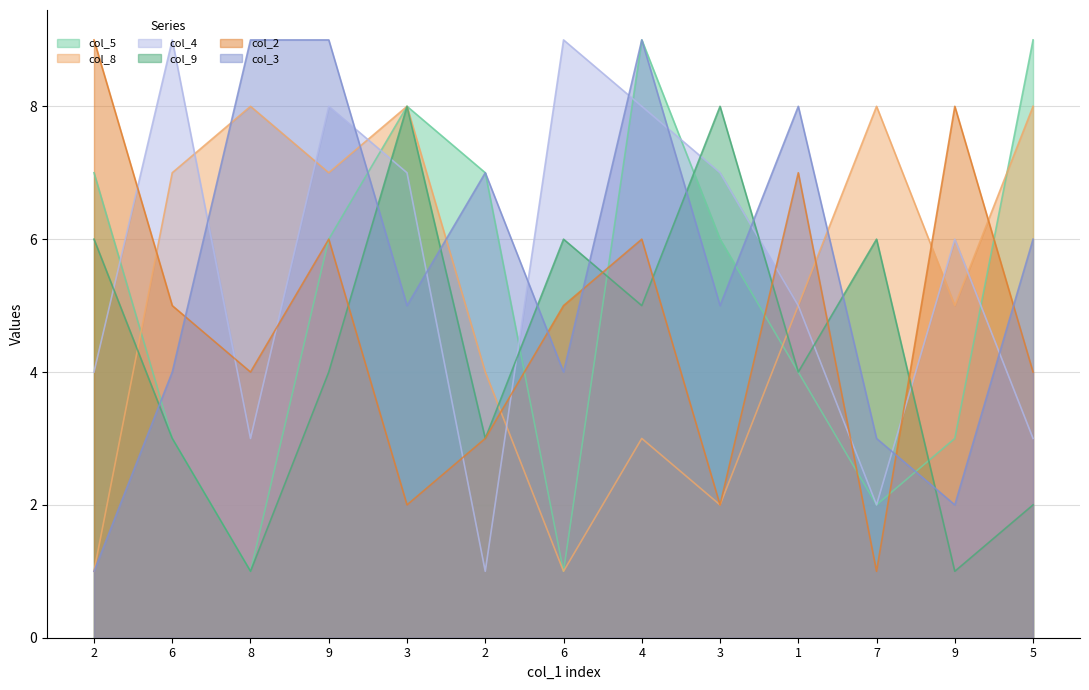

What is the sum of the col_8 values at 7 and 9?

13